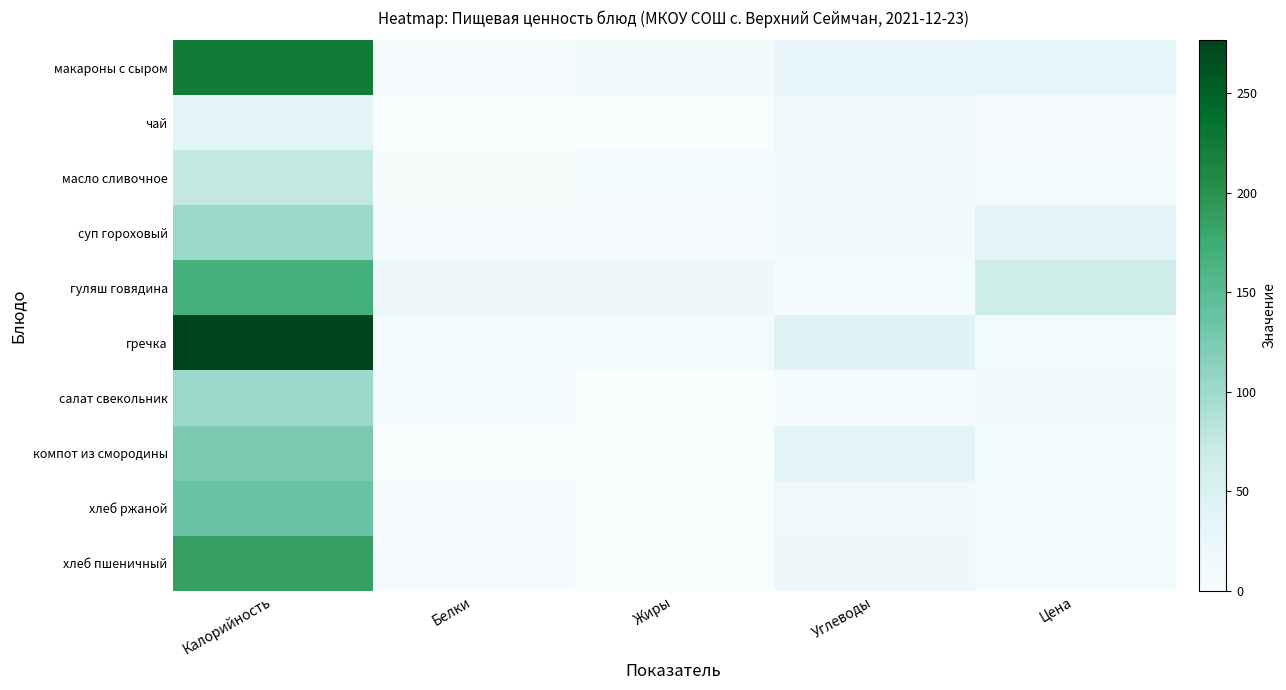

Which label corresponds to the largest value in the chart?

Калорийность